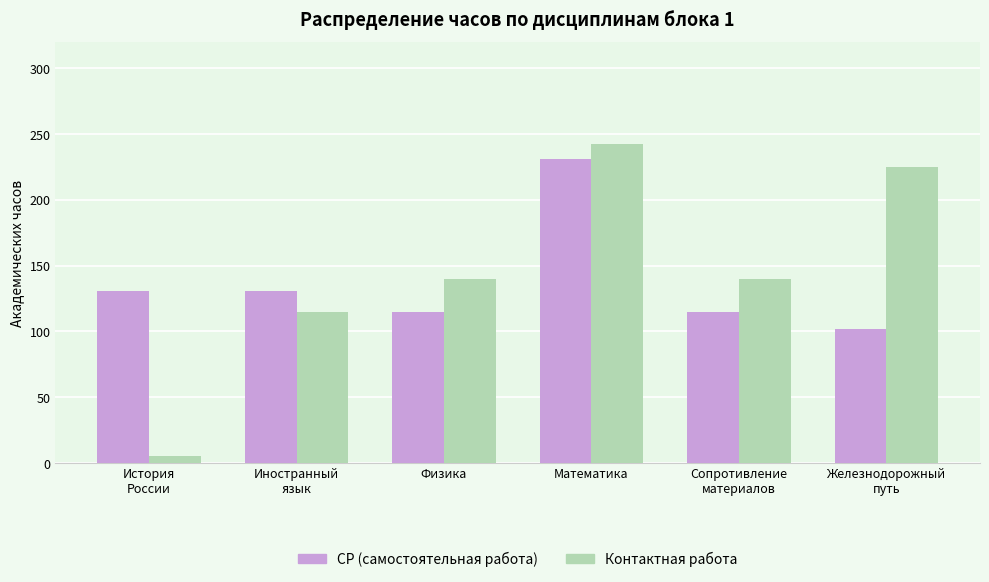

The value of Контактная работа at Железнодорожный
путь is 225.1. True or false?

True